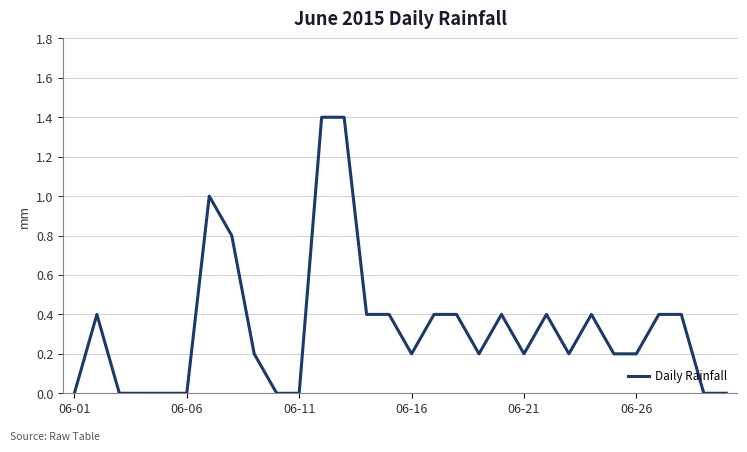

Count the number of categories in the chart.

30